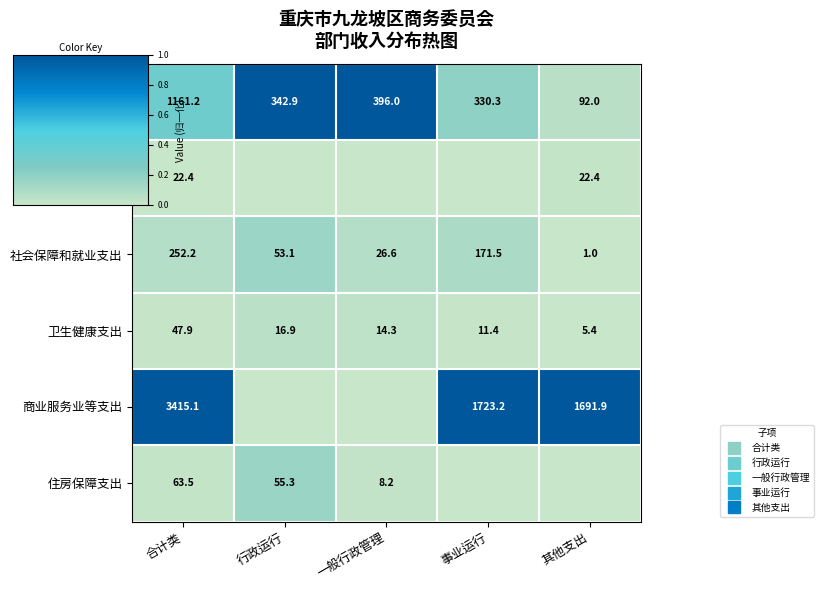

Which category has the highest value in the 商业服务业等支出 series?

合计类